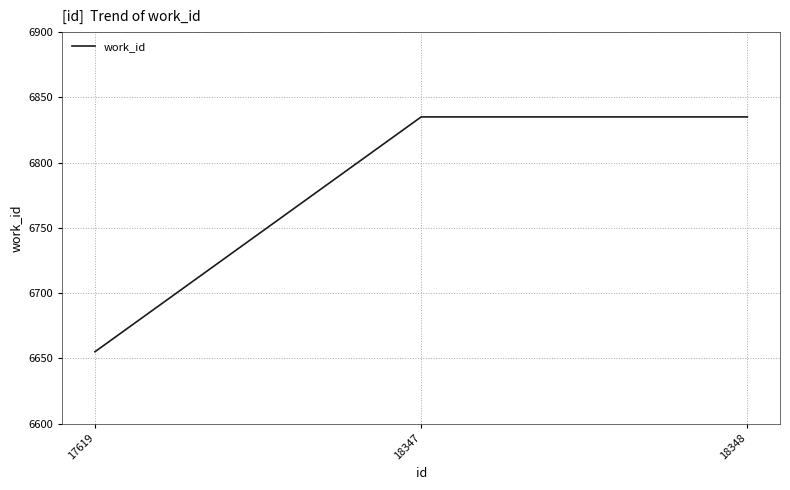

Does the chart have visible grid lines?

Yes